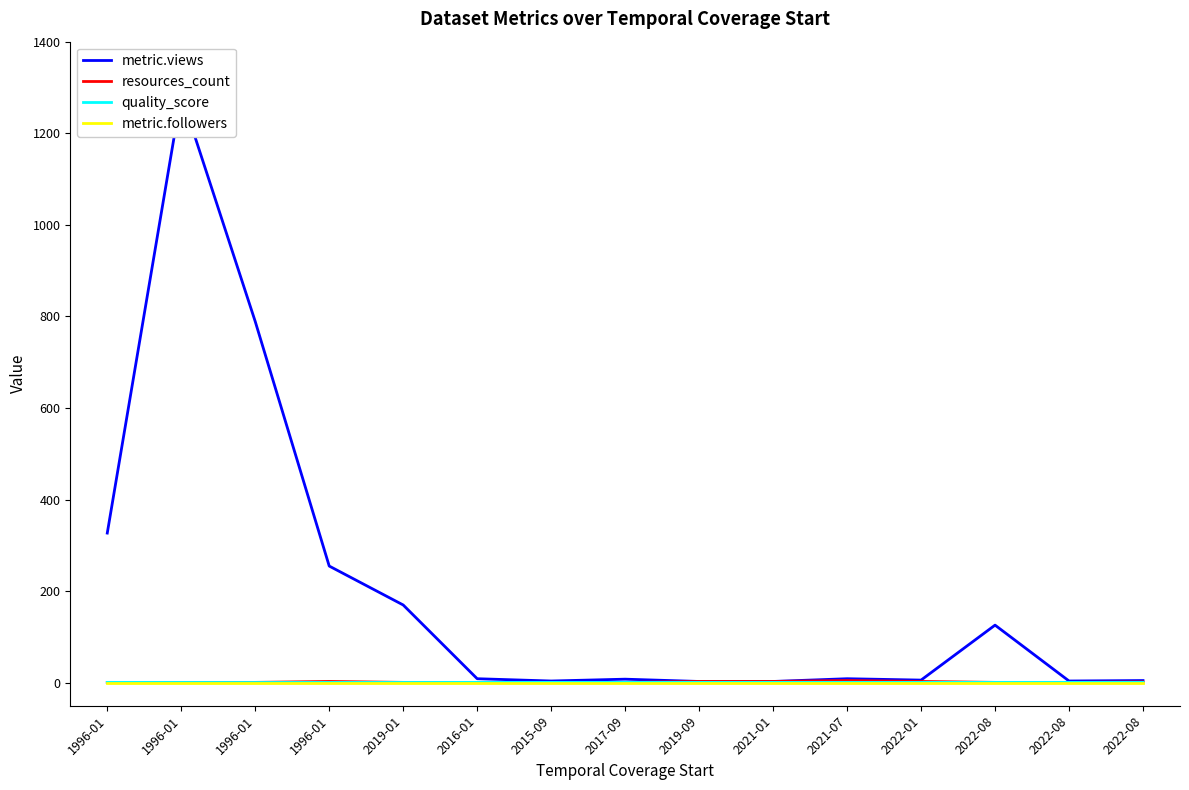

At which category is the sum across all series the highest?

1996-01